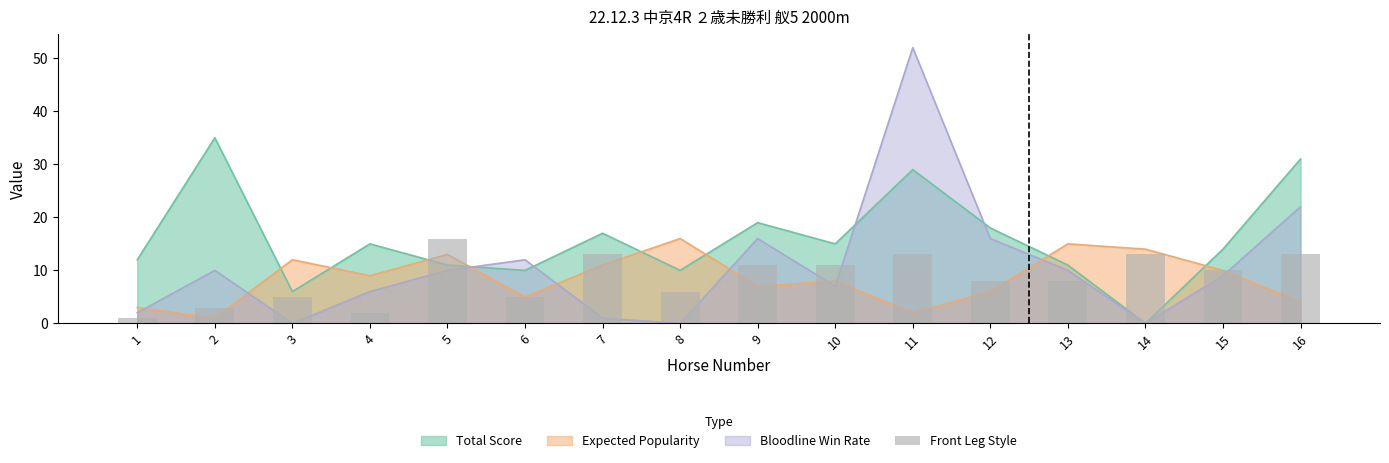

Reading left to right, extract all data points from this chart.

1=1	2=3	3=5	4=2	5=16	6=5	7=13	8=6	9=11	10=11	11=13	12=8	13=8	14=13	15=10	16=13